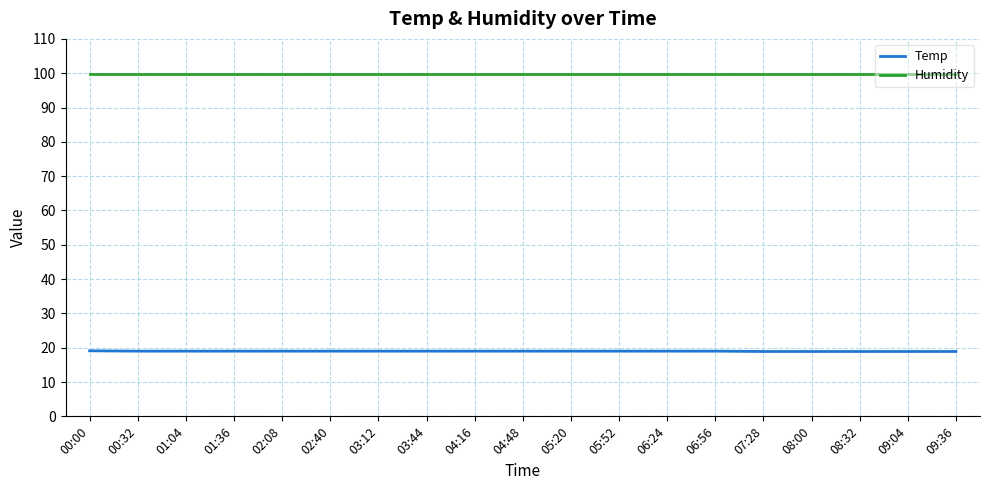

What is the difference between the highest and lowest values at 06:56?

80.9